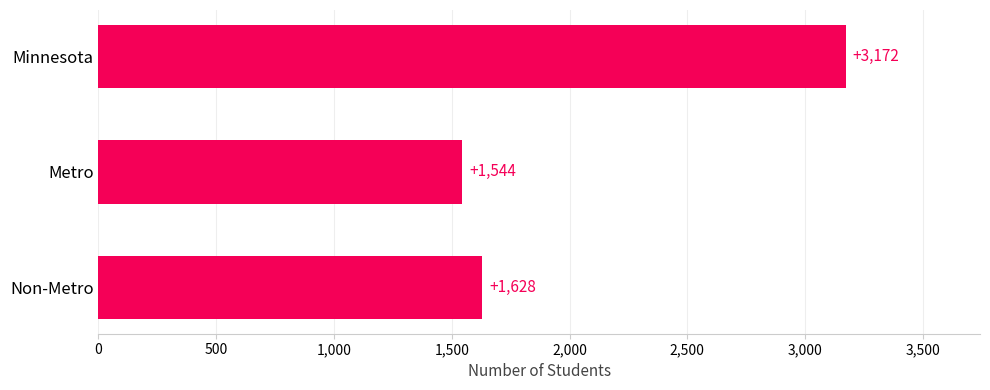

Which has a higher value, Non-Metro or Minnesota?

Minnesota